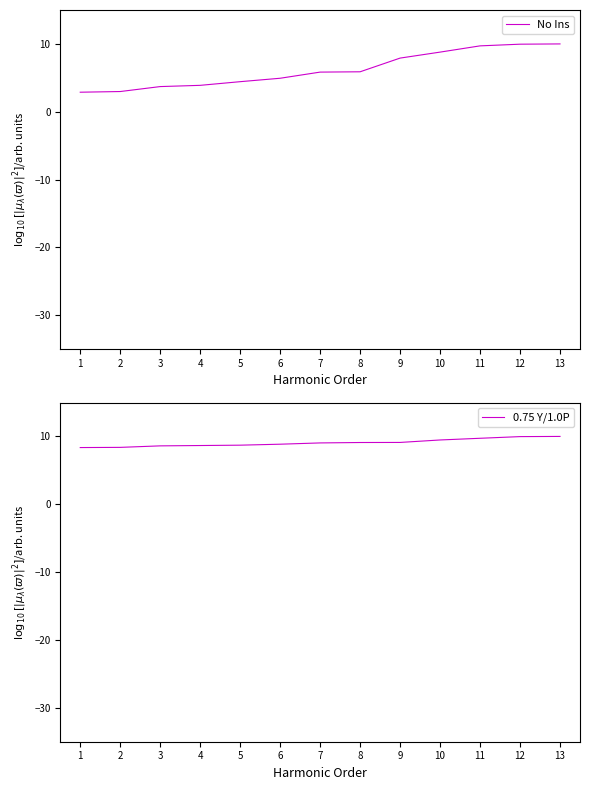

At which category does the chart reach its minimum across all series?

1